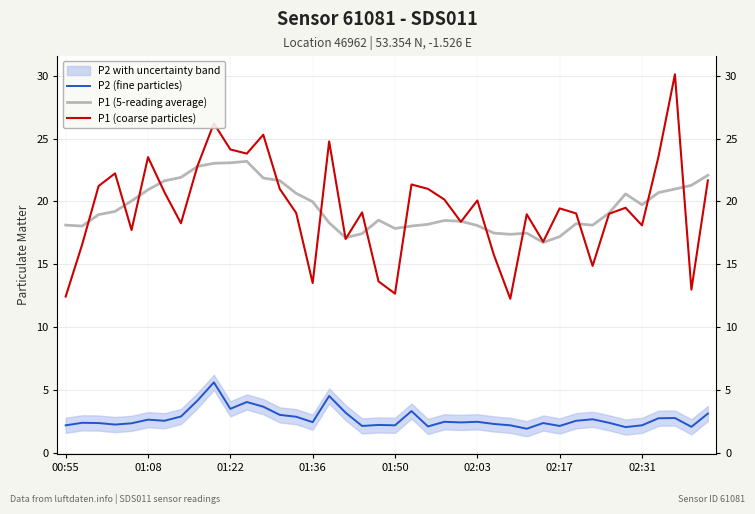

Which series ends up on top after the final intersection of P1 (coarse particles) and P1 (5-reading average)?

P1 (5-reading average)